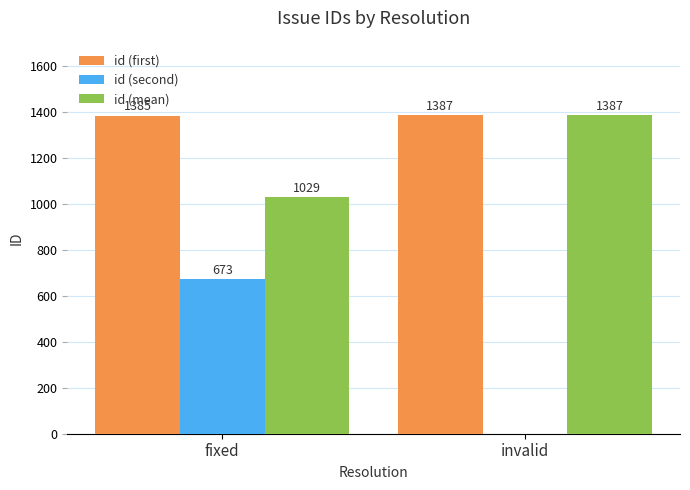

Reading right to left, list all the values displayed in this chart.

id (first): invalid=1387	fixed=1385
id (second): invalid=0	fixed=673
id (mean): invalid=1387	fixed=1029